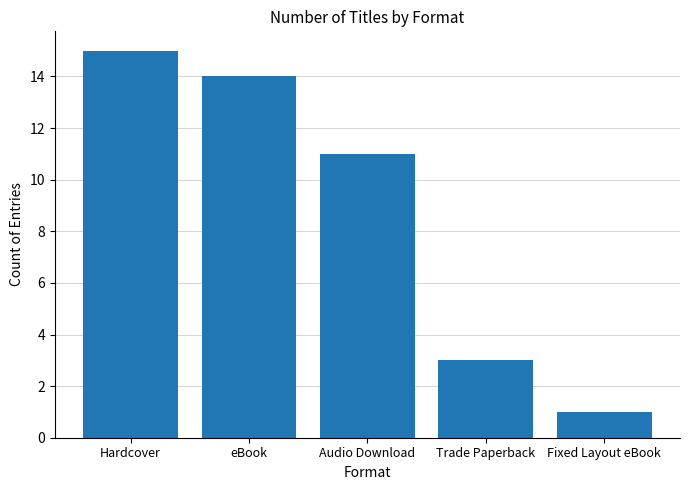

What is the smallest value displayed?

1